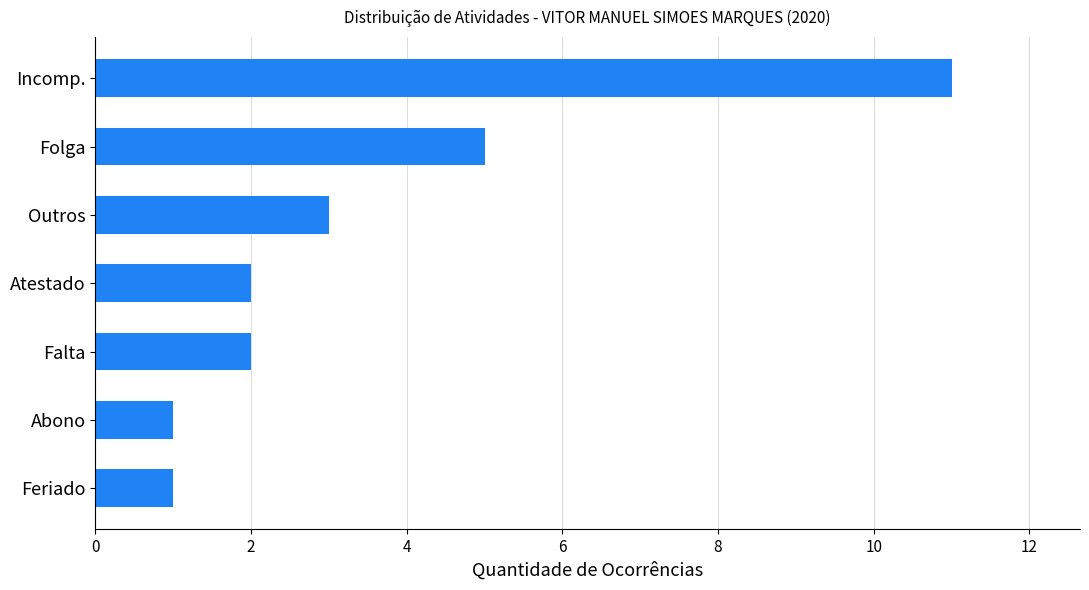

Where is the data nearest to the value 6?

Folga